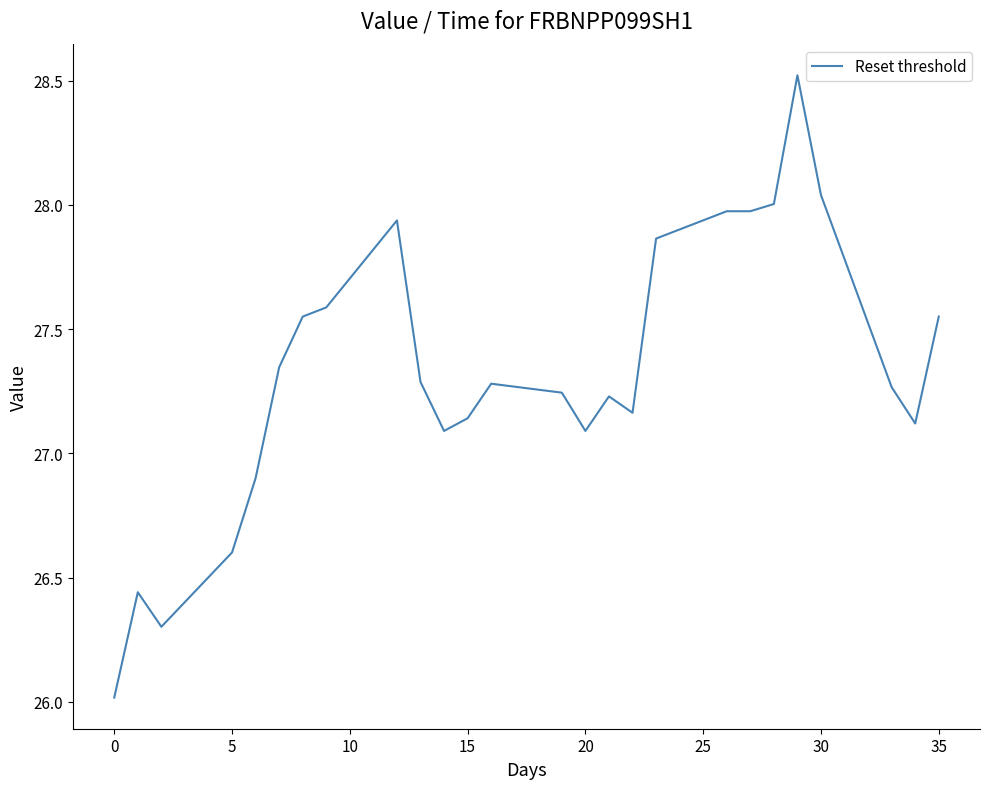

What is the smallest value displayed?

26.0